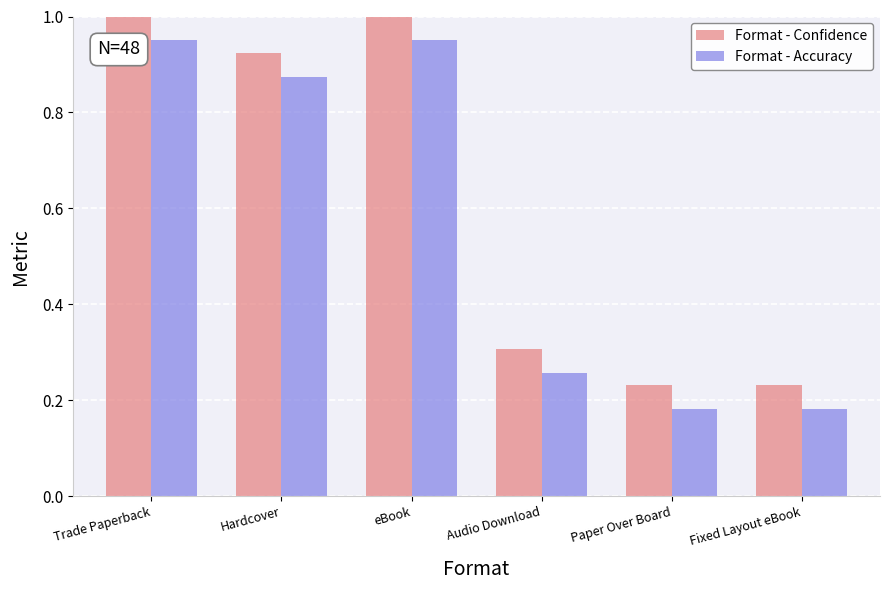

How many bars are there in total?

12